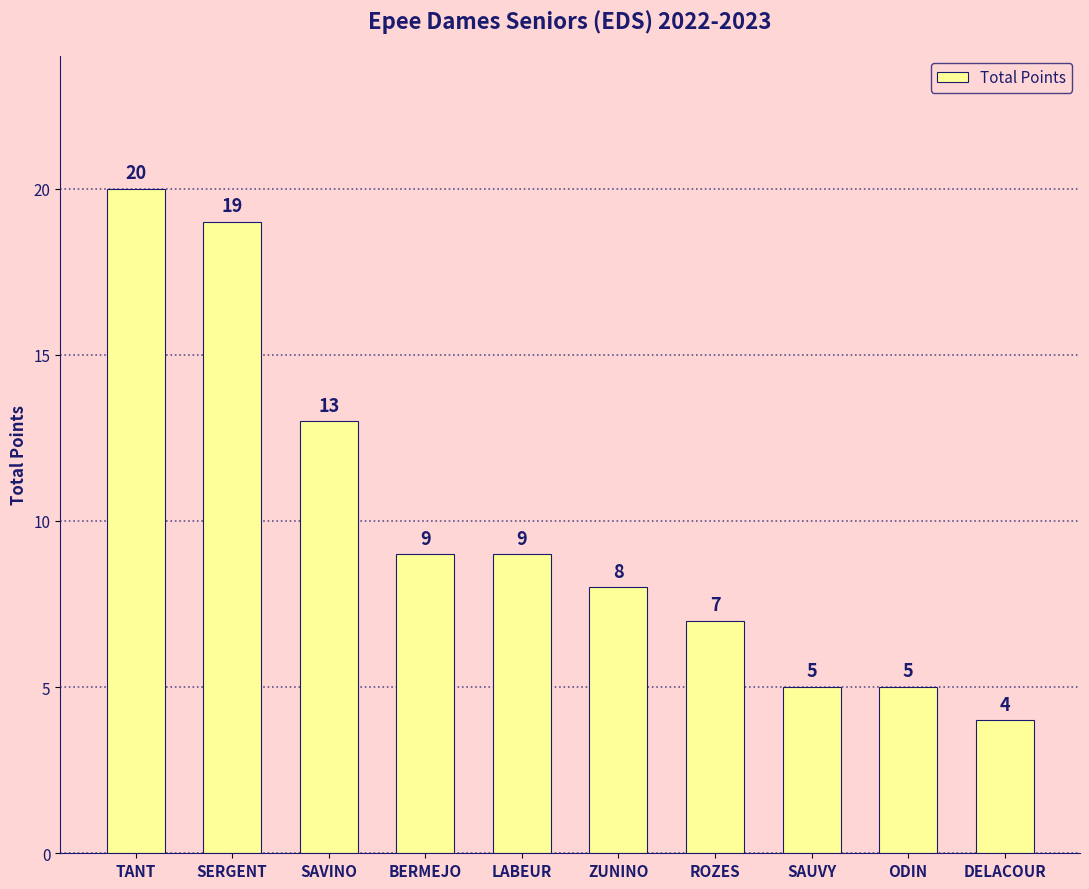

What is the difference between the values at ZUNINO and ODIN?

3